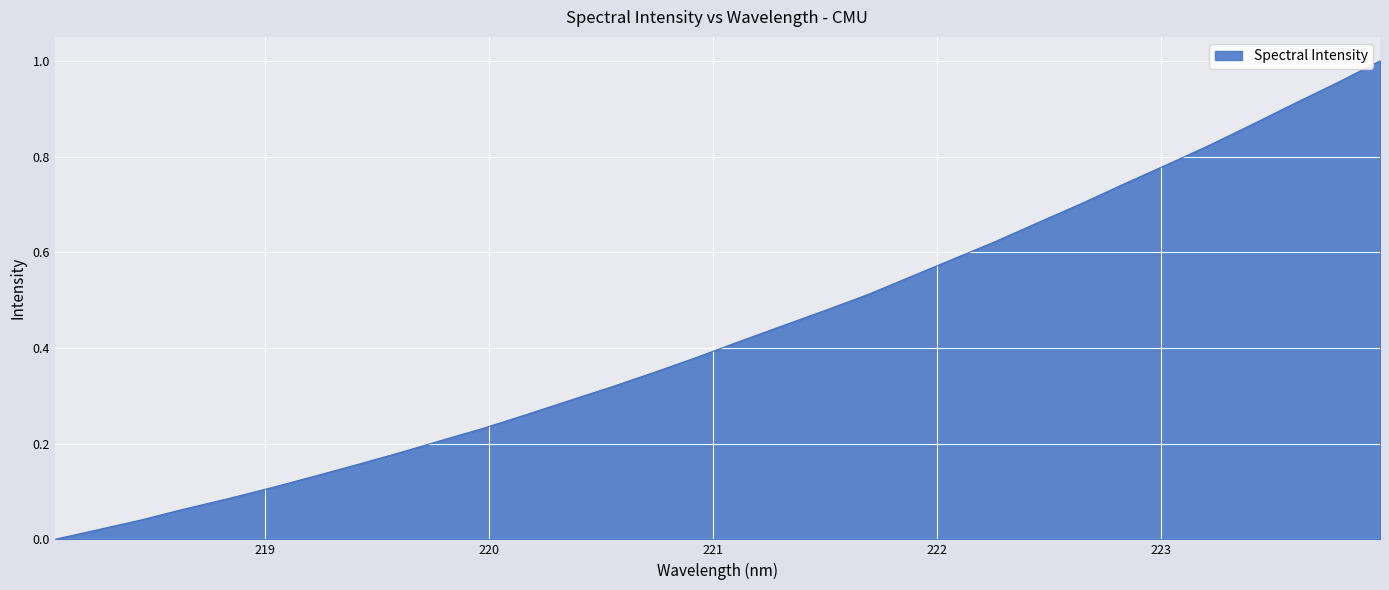

How many lines are shown in the chart?

1